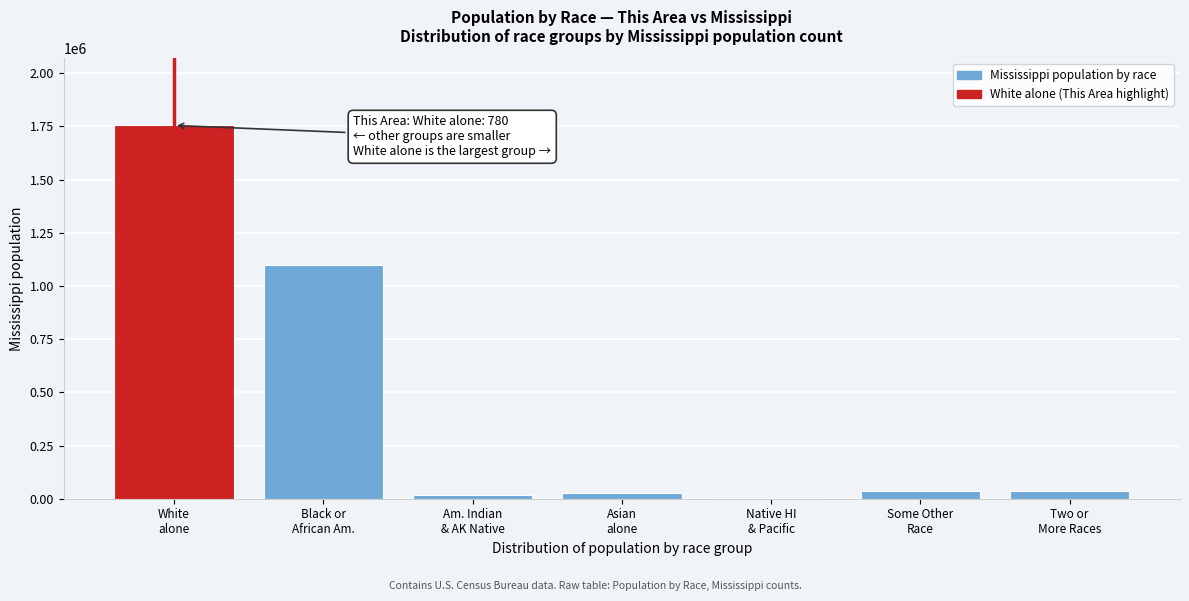

What is the sum of all values?

2967297